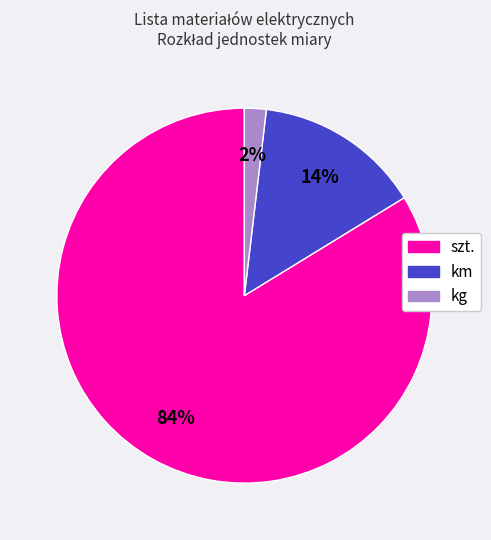

To the nearest percent, what percentage of the pie is km?

14%